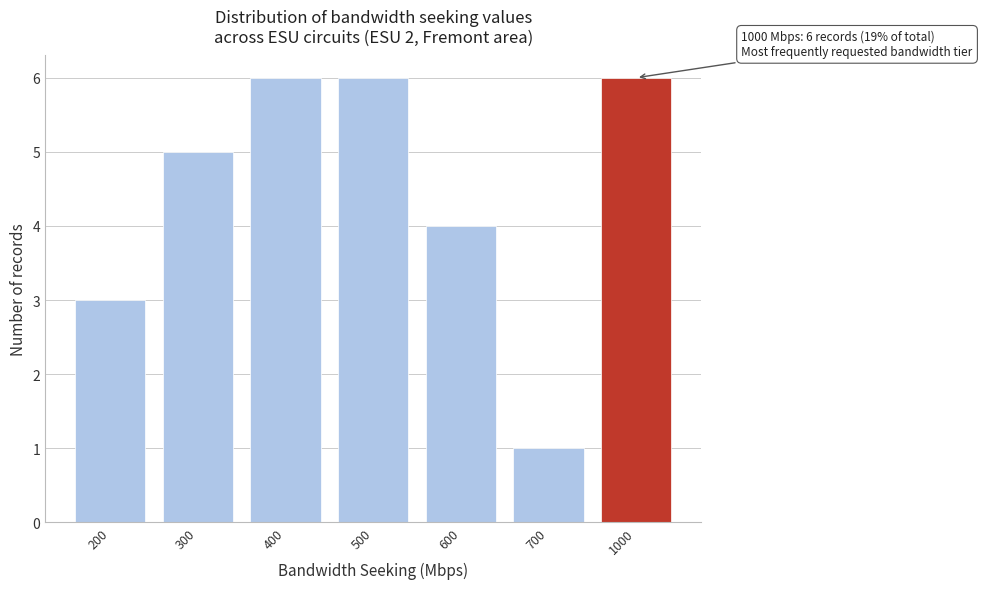

Reading right to left, extract all data points from this chart.

1000=6	700=1	600=4	500=6	400=6	300=5	200=3